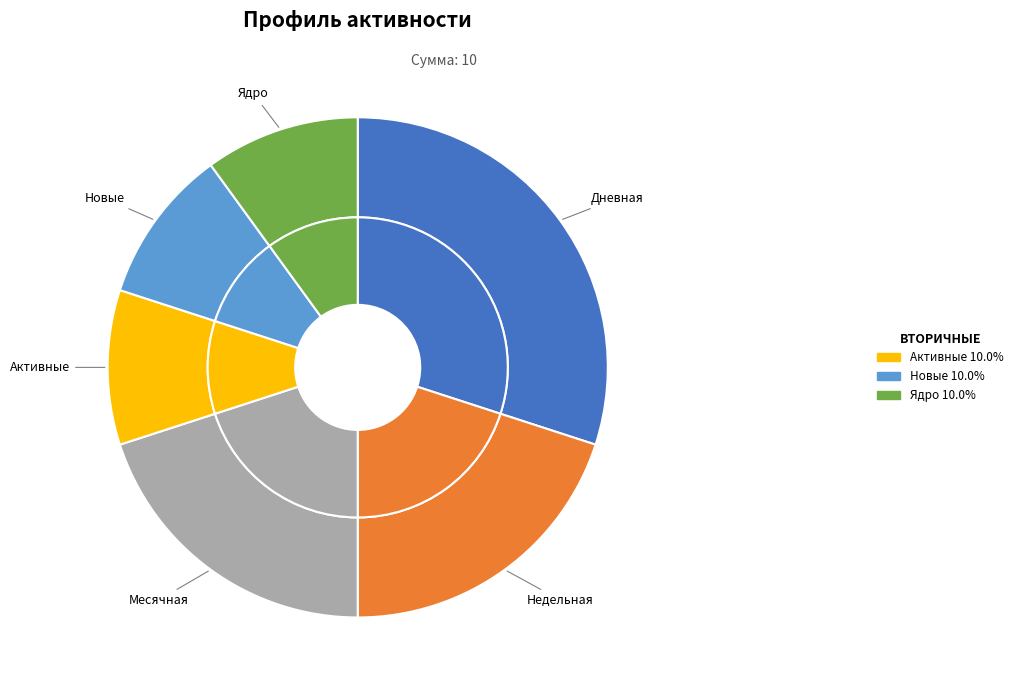

How many slices are in this pie chart?

6